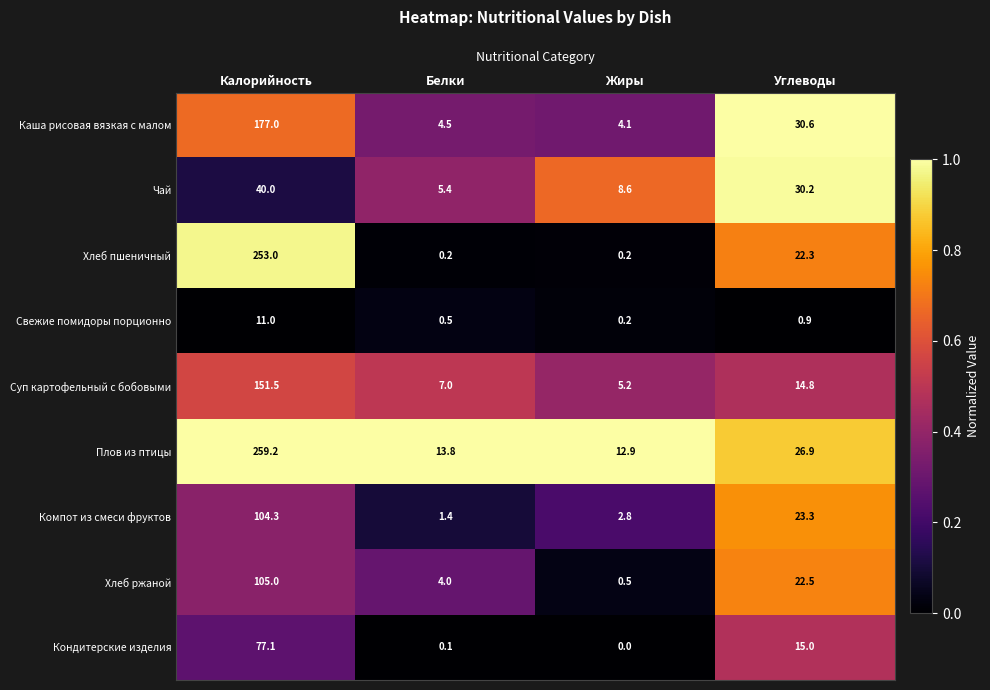

At which category does the chart reach its peak across all series?

Калорийность